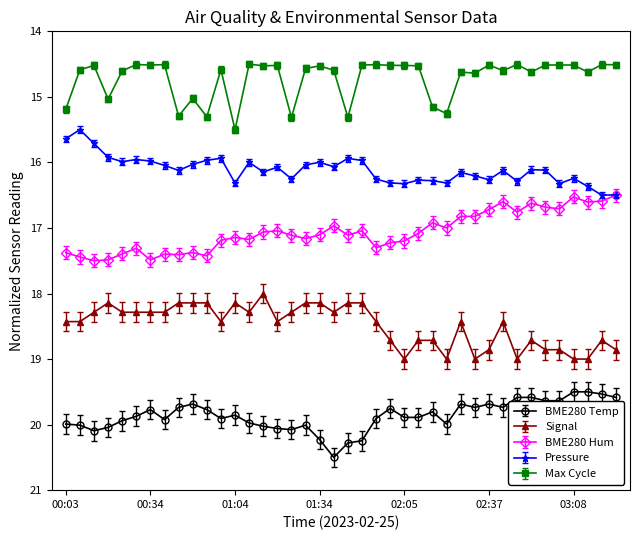

What is the value of the Pressure point at the 32nd from the left?

16.1